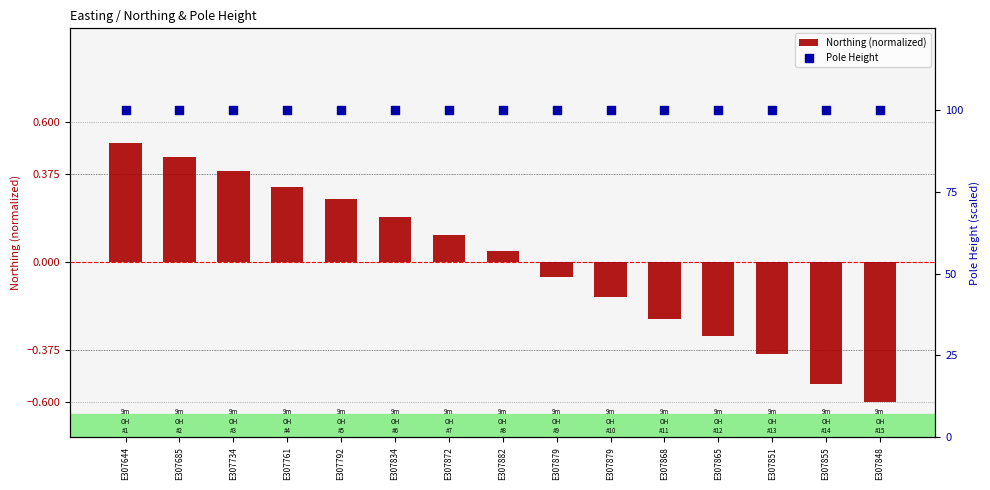

Which series contains the lowest Y value?

Northing (normalized)